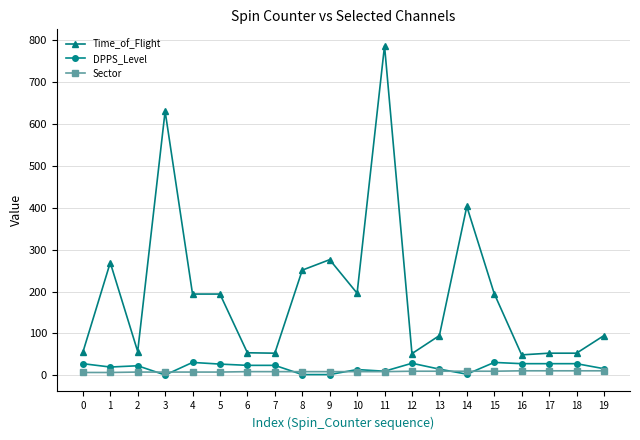

True or false: Time_of_Flight and Sector cross at least once.

False